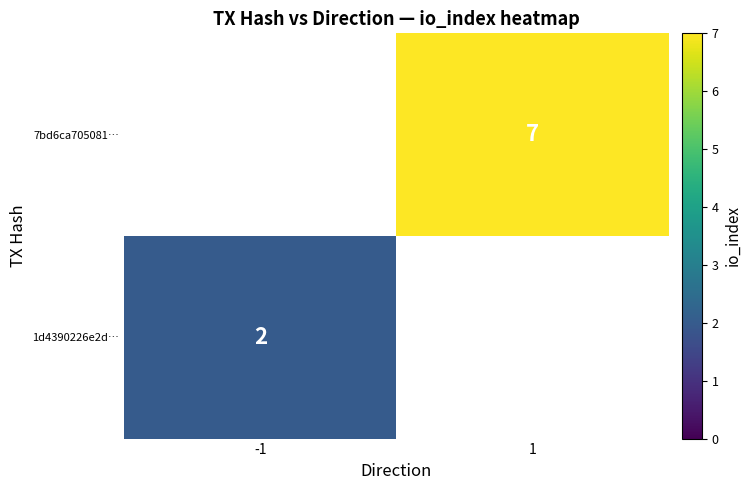

The 7bd6ca705081… series shows 9 at 1. True or false?

False